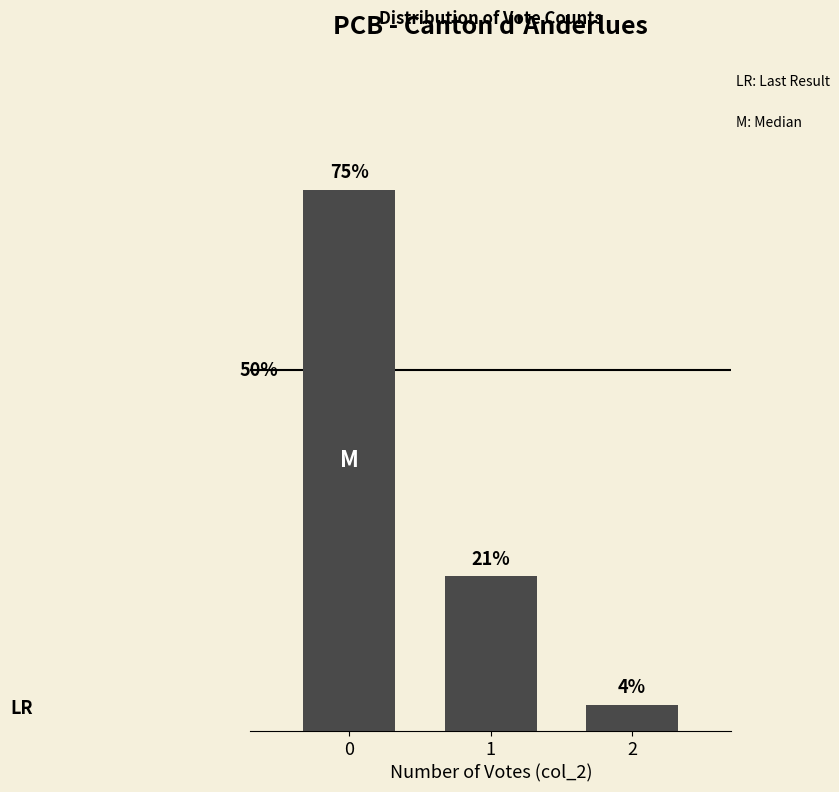

Does the chart contain any negative values?

No